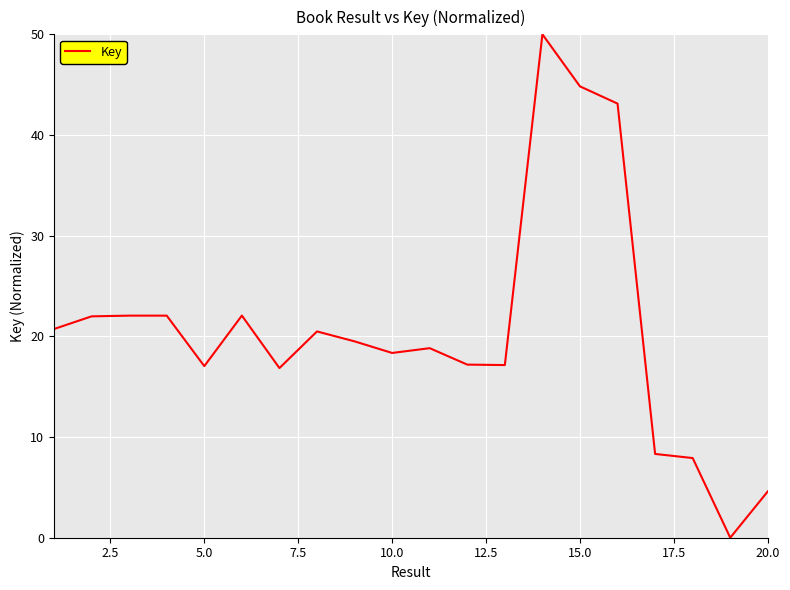

What is the greatest value displayed?

50.0